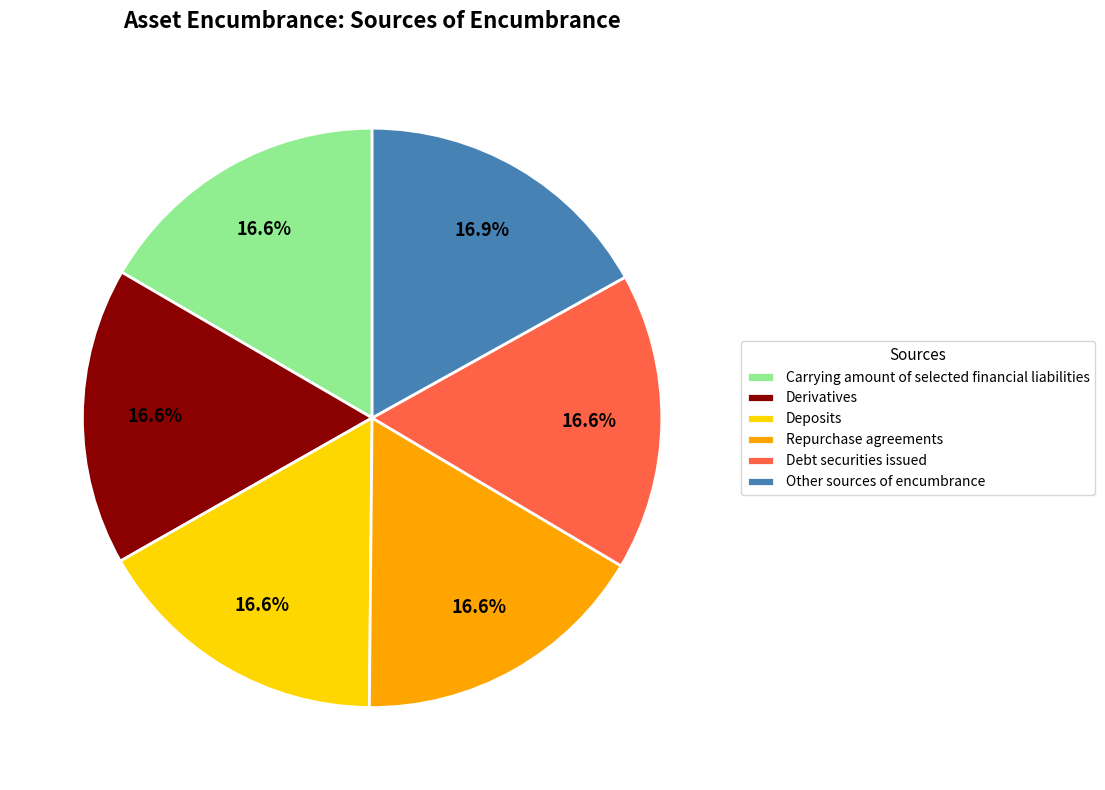

Does Debt securities issued represent more than half of the total?

No